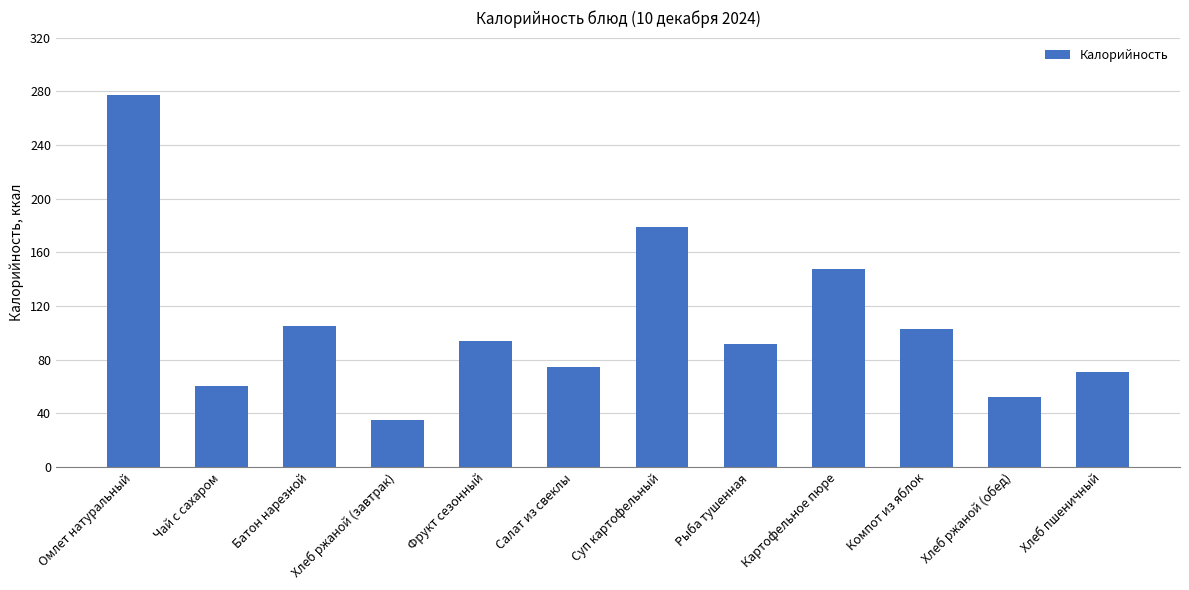

What is the label of the 12th bar from the left?

Хлеб пшеничный